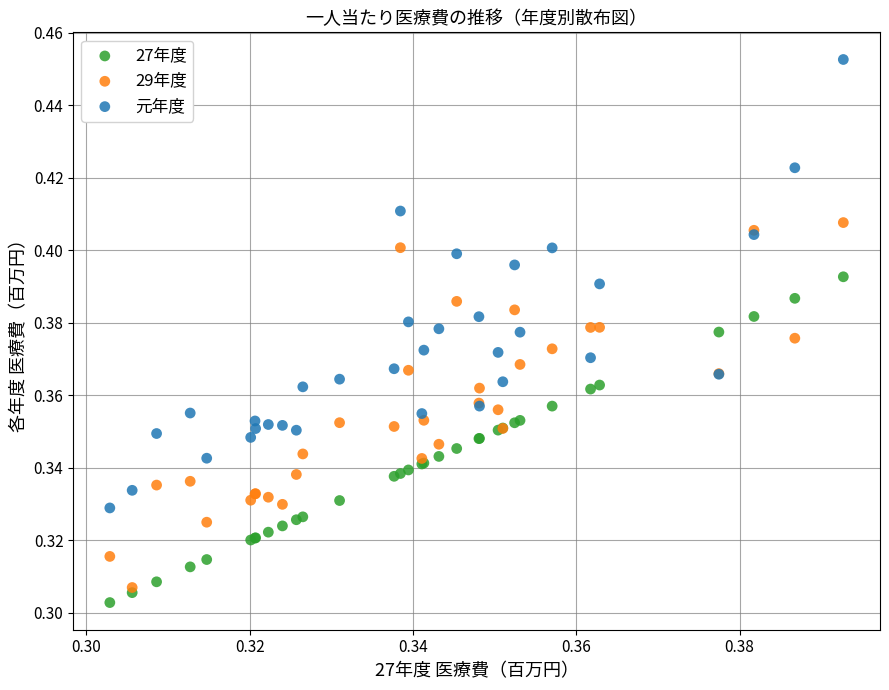

Which series has the largest Y range (max minus min)?

元年度